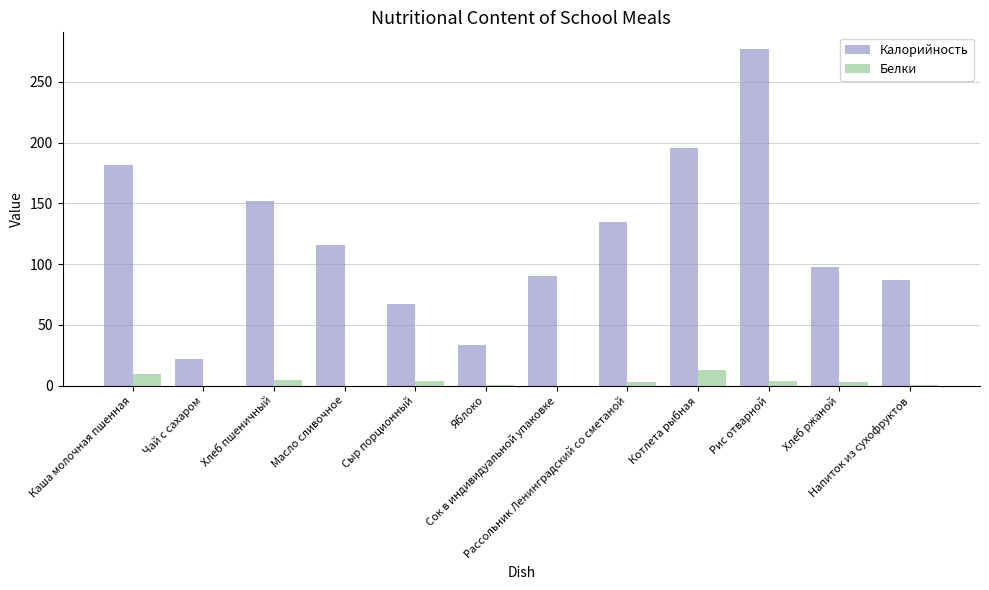

How many series are shown in this chart?

2